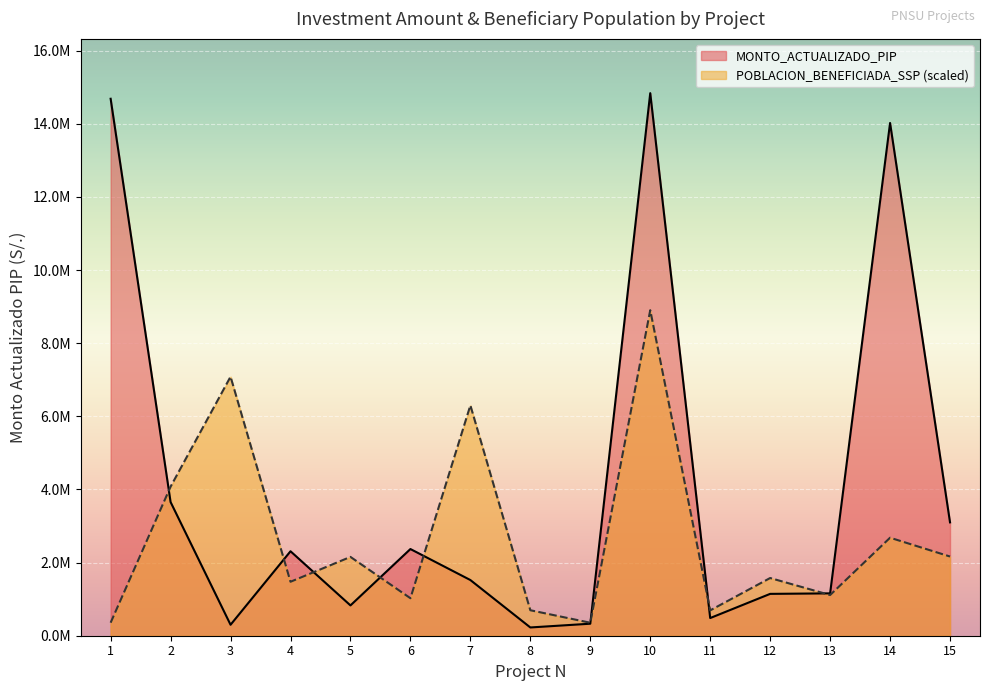

Which series has the largest range (max minus min)?

MONTO_ACTUALIZADO_PIP